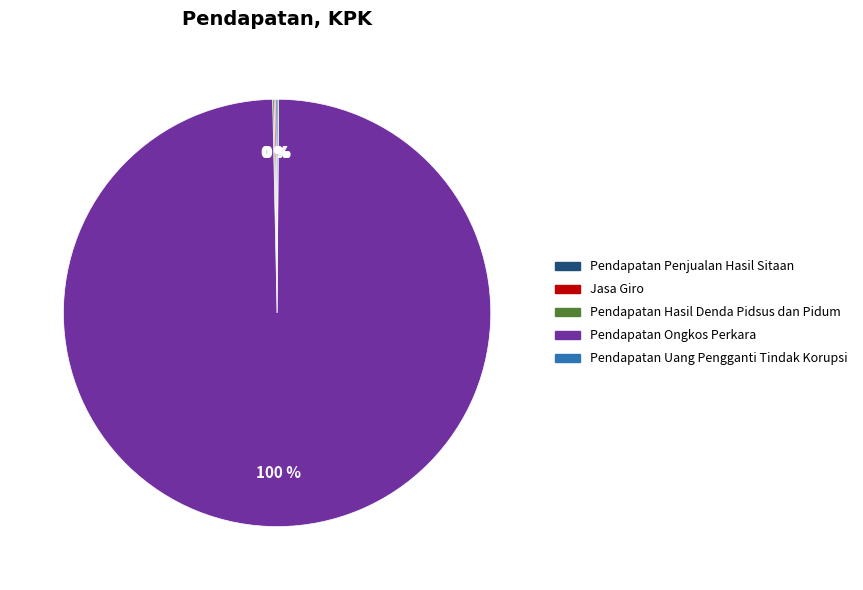

What is the largest slice in the pie chart?

Pendapatan Ongkos Perkara